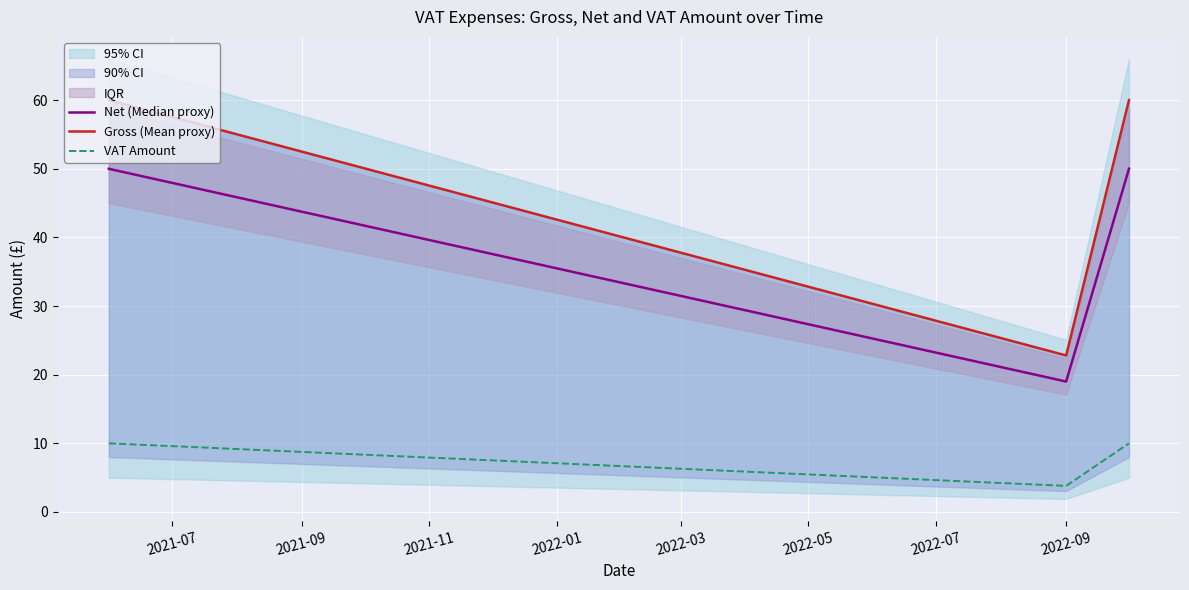

What is the maximum value for VAT Amount?

10.0